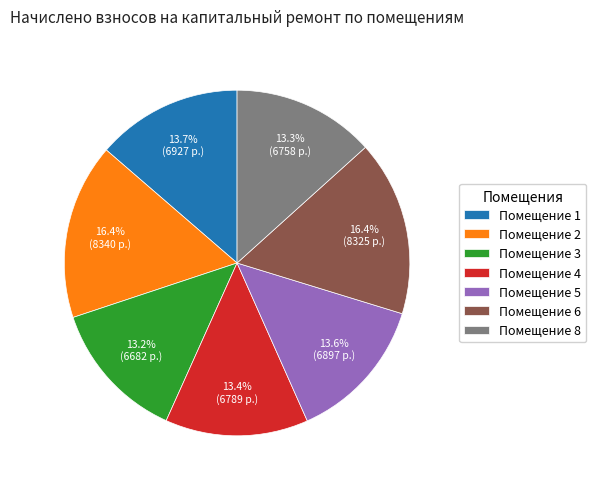

What portion of the pie excludes Помещение 2?

83.6%